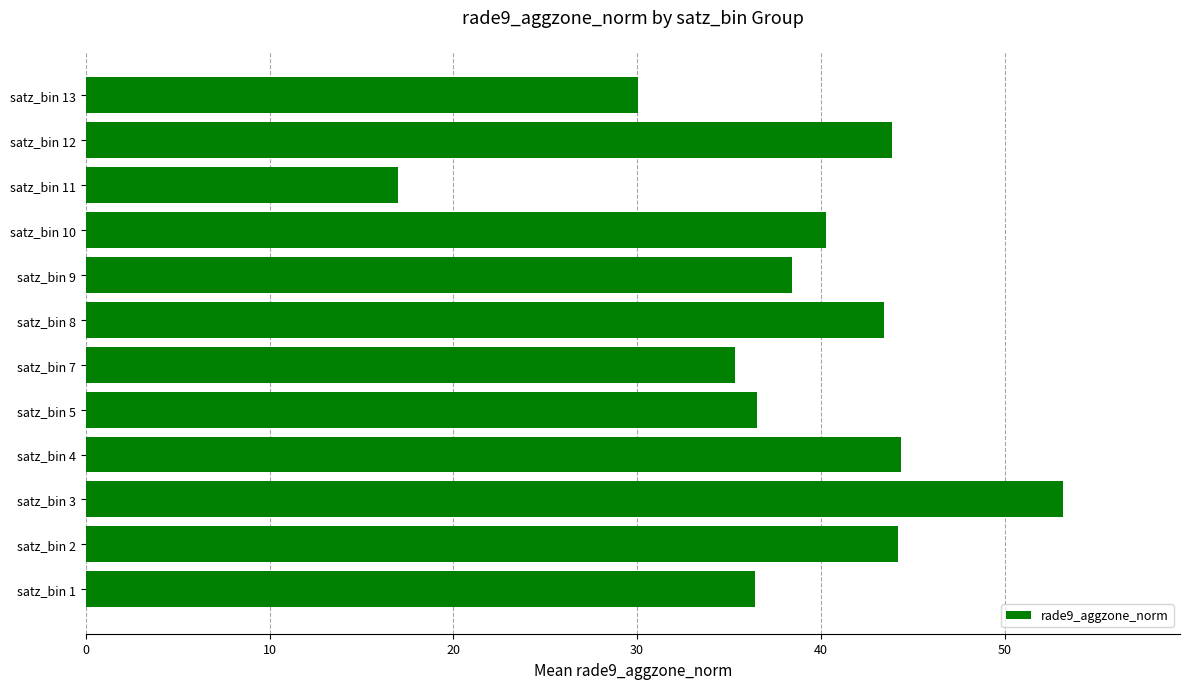

What is the difference between the second highest and second lowest values?

14.3